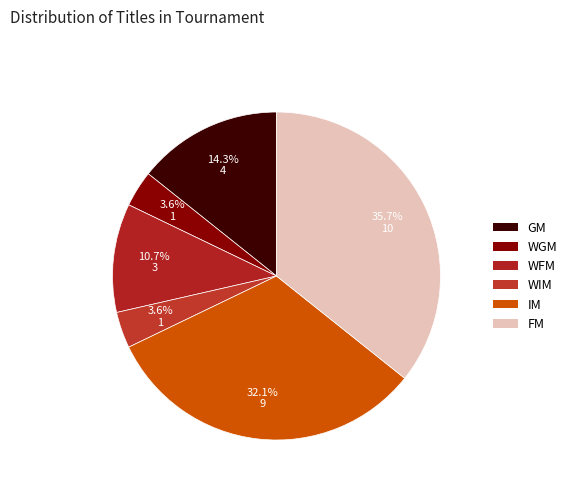

What portion of the pie excludes IM?

67.9%